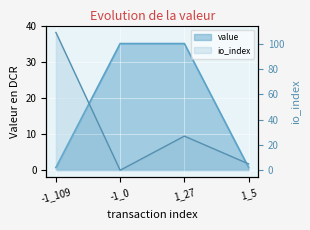

What is the label of the 2nd point from the left?

-1_0